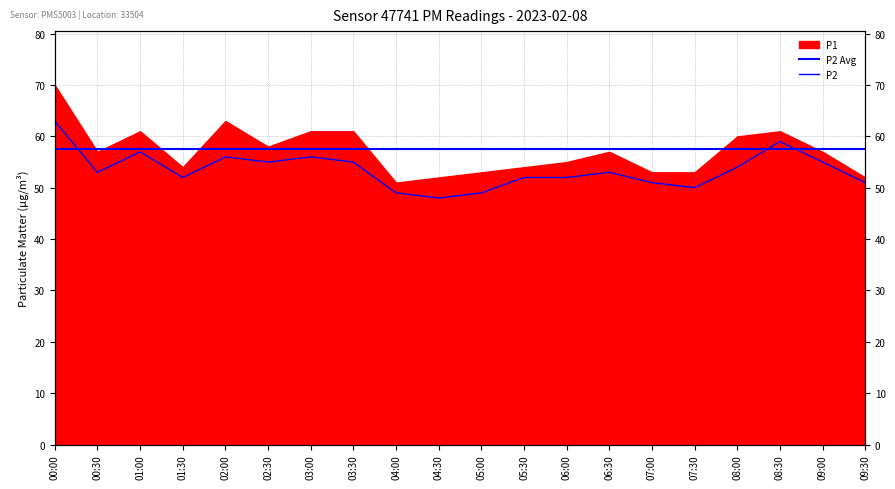

What is the sum of all values?

1070